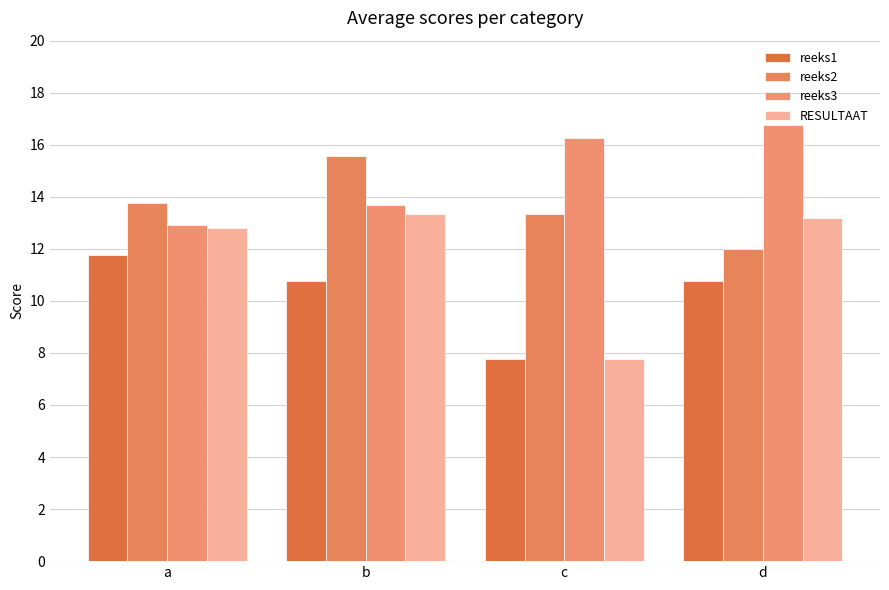

How many series are shown in this chart?

4